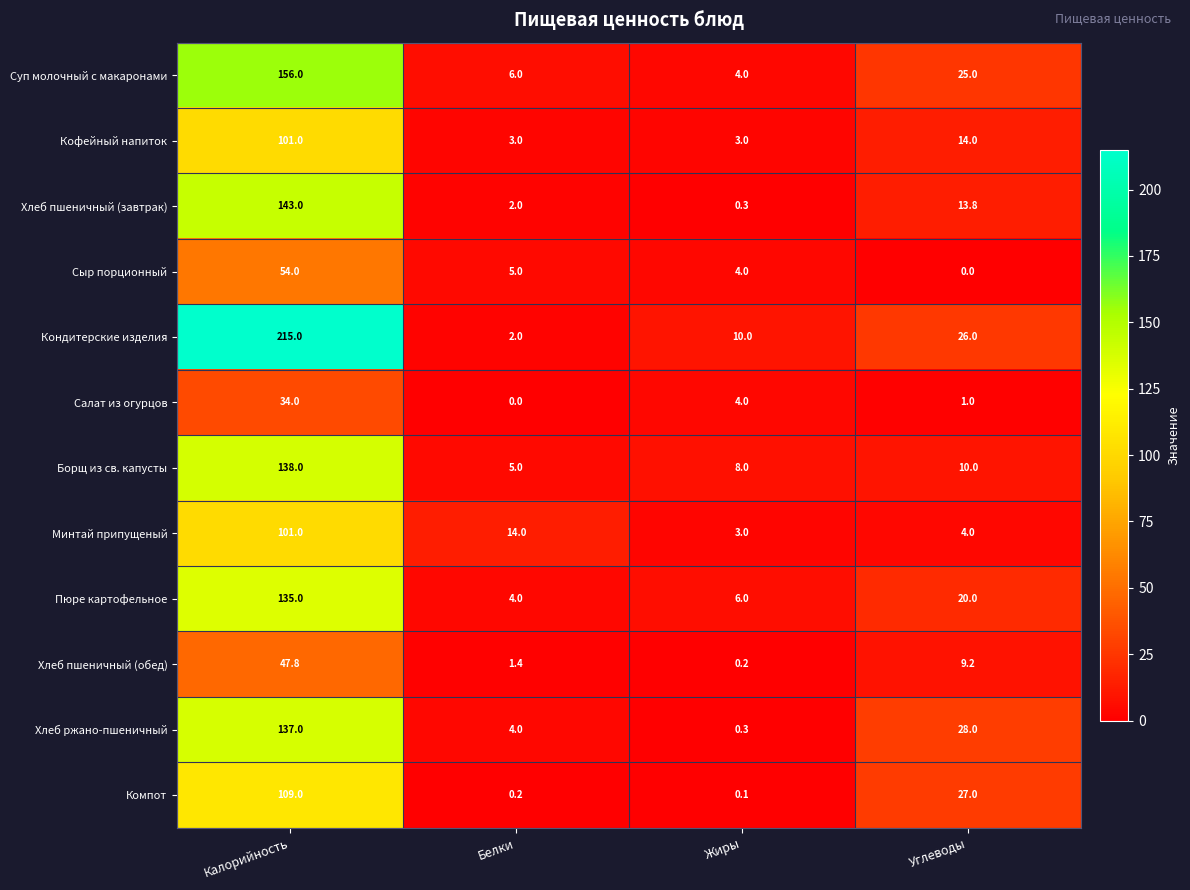

Rank the categories by Пюре картофельное value from highest to lowest.

Калорийность, Углеводы, Жиры, Белки